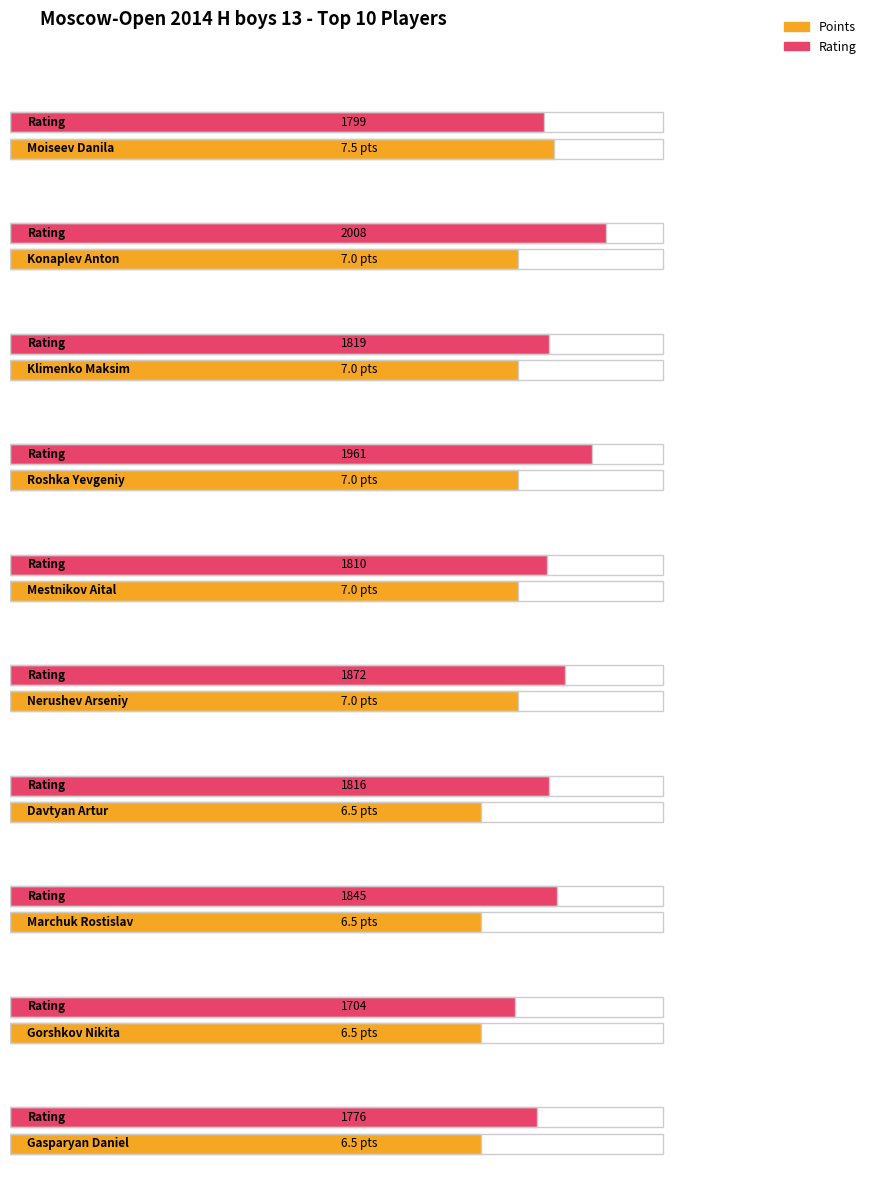

What is the highest value of the Rating series?

2008.0